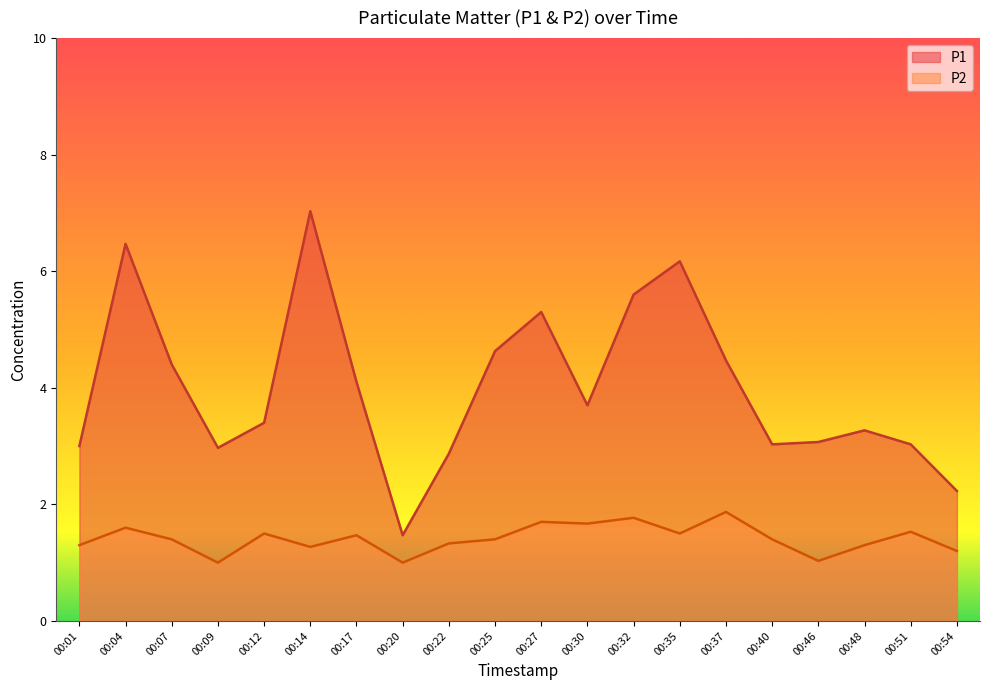

At which category is the sum across all series the highest?

00:14